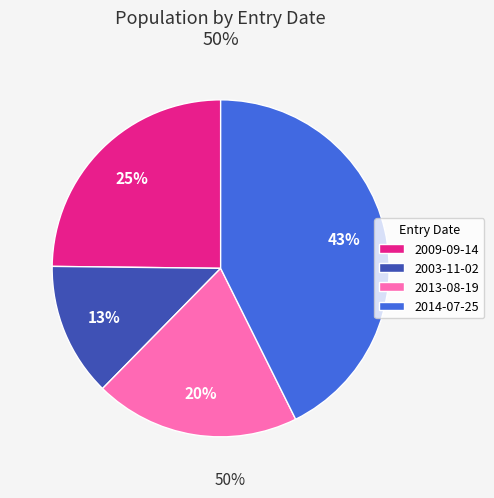

To the nearest percent, what portion does 2009-09-14 represent?

25%